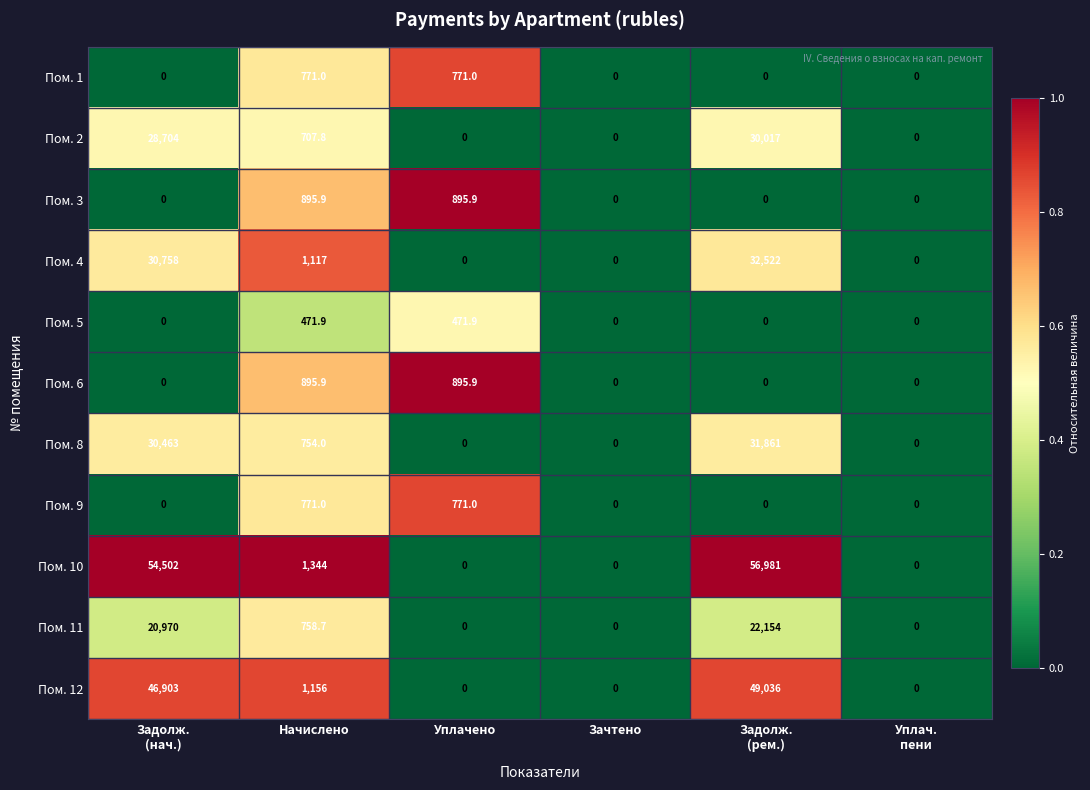

What is the difference between the second highest and minimum values in the Пом. 5 series?

471.9